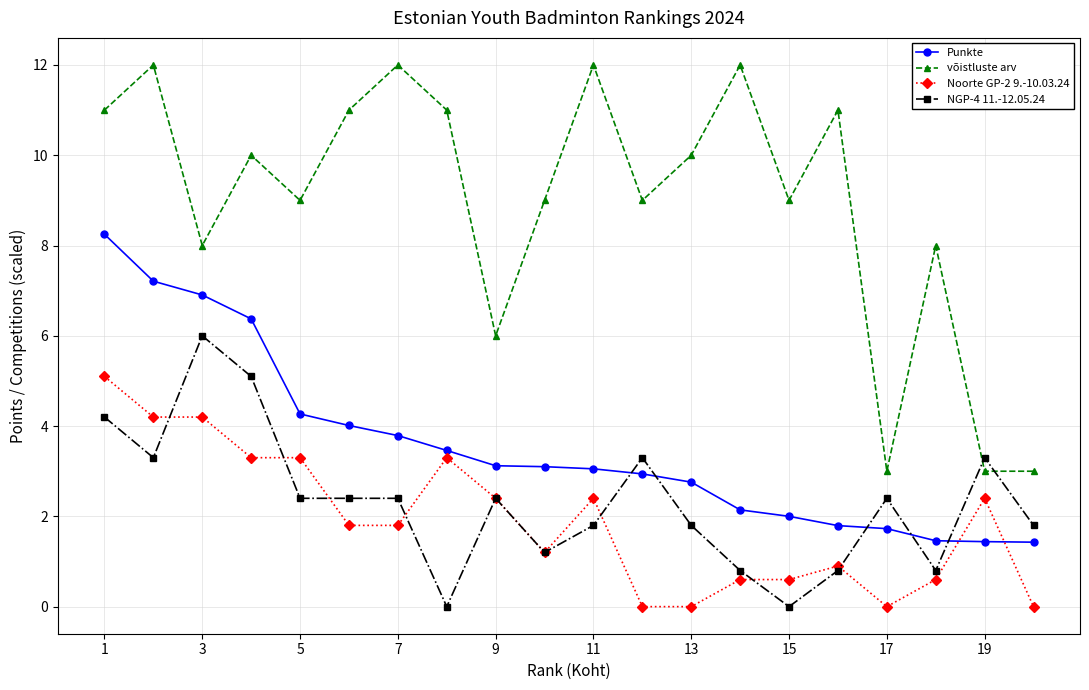

What is the value of the Noorte GP-2 9.-10.03.24 point at the 11th from the left?

2.4